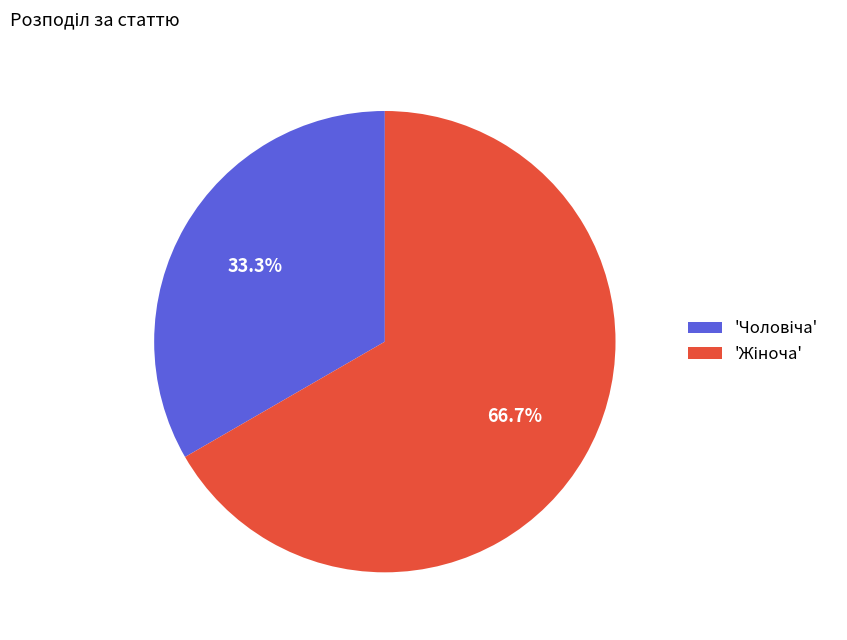

Does any single category account for the majority?

Yes